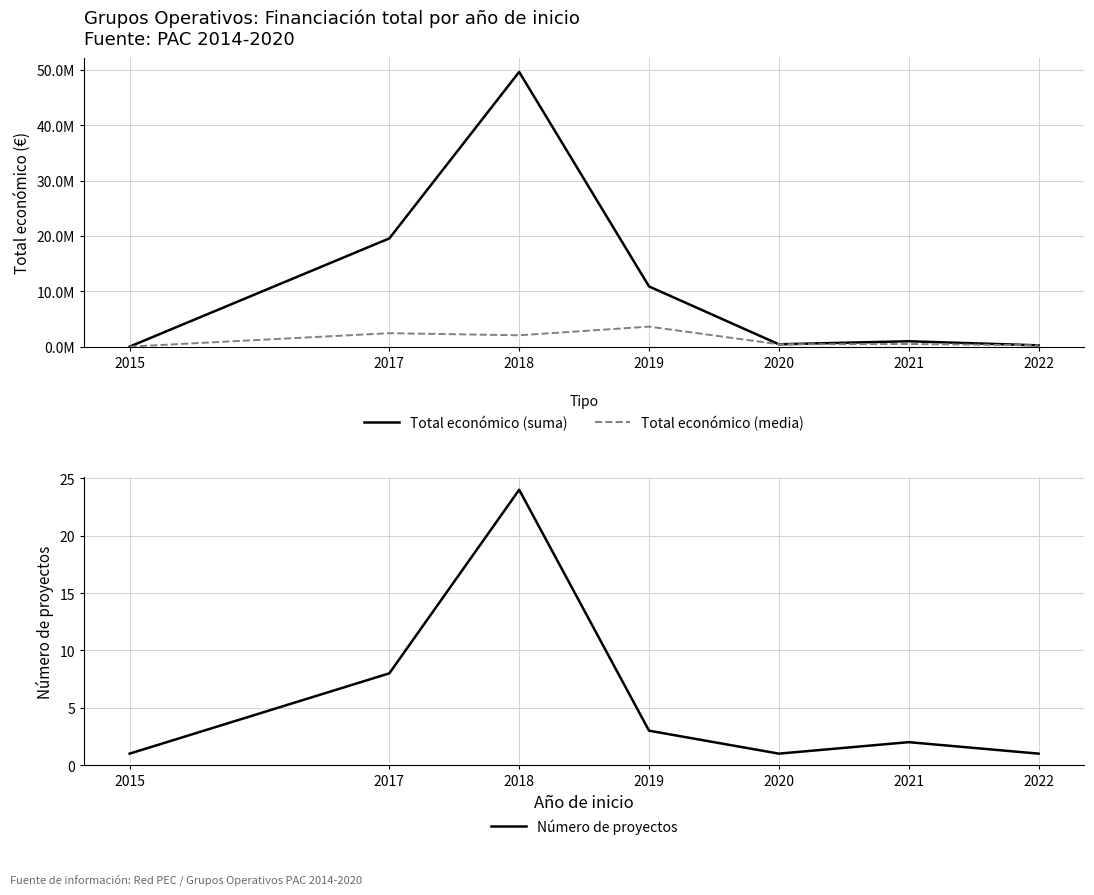

How many lines are shown in the chart?

3